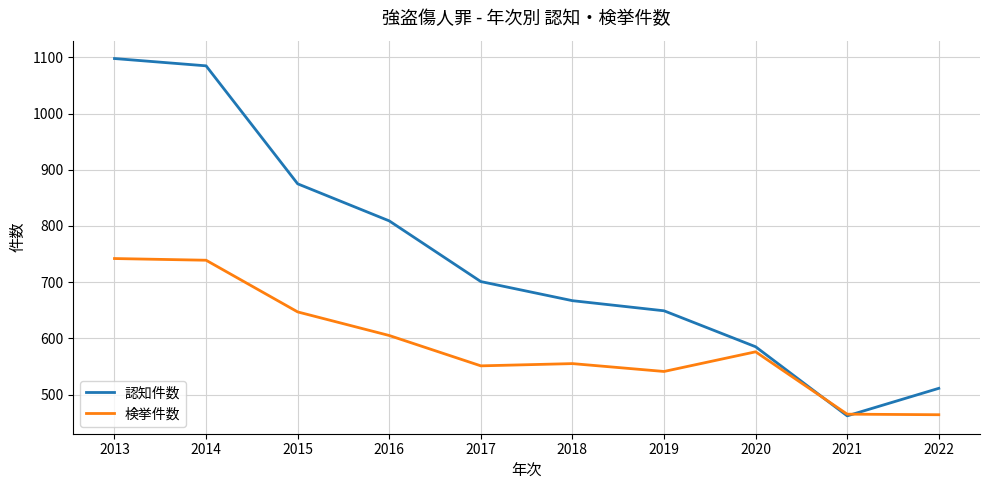

Where does the 認知件数 series first go above 701?

2013